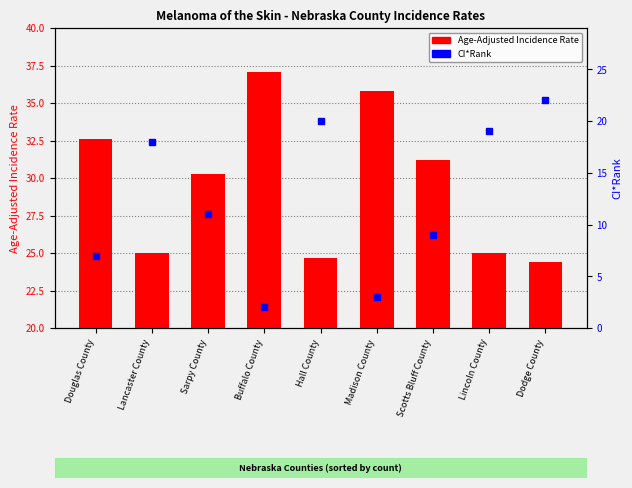

List the series in order of their overall mean, highest first.

Age-Adjusted Incidence Rate, CI*Rank